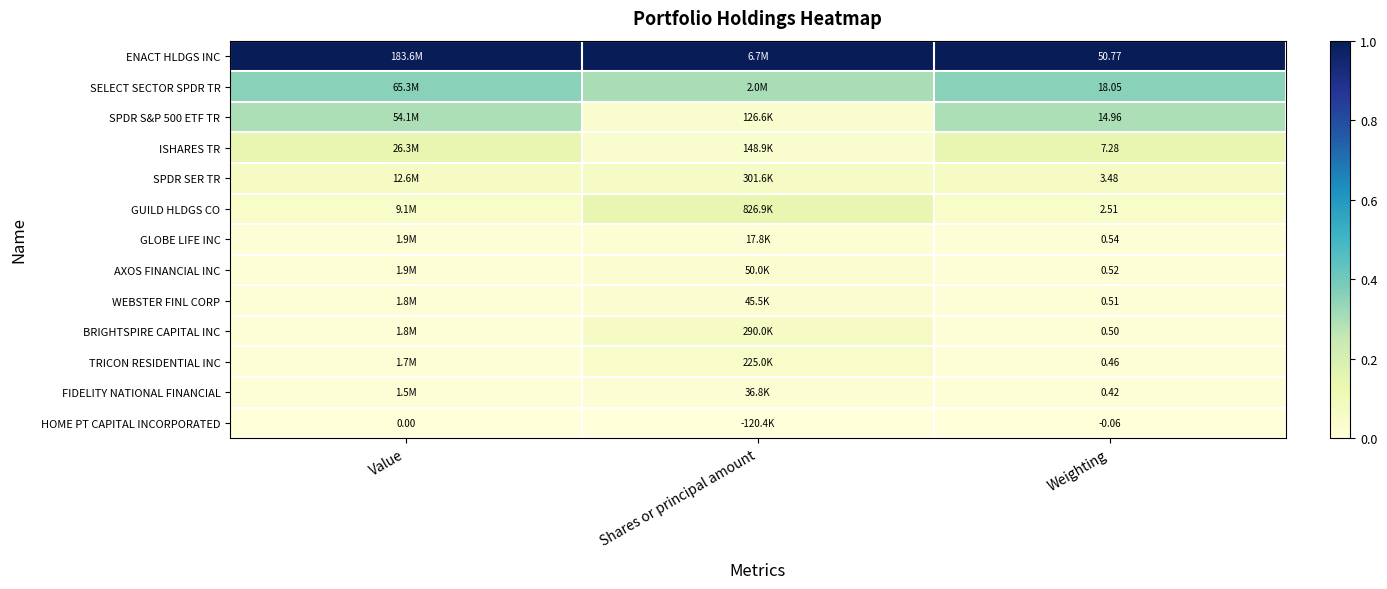

Is the value of HOME PT CAPITAL INCORPORATED at Value greater than the value of BRIGHTSPIRE CAPITAL INC at Weighting?

No